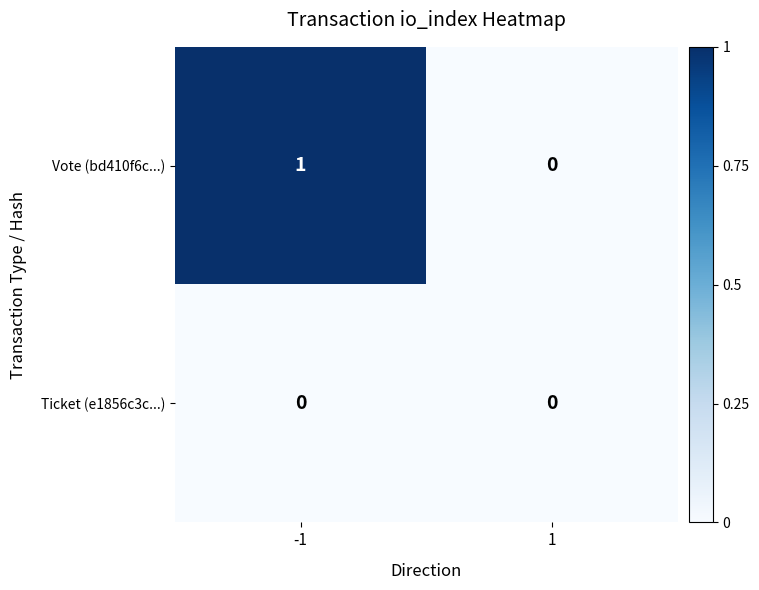

Reading left to right, what are all the values shown in this chart?

Vote (bd410f6c...): 1	0
Ticket (e1856c3c...): 0	0